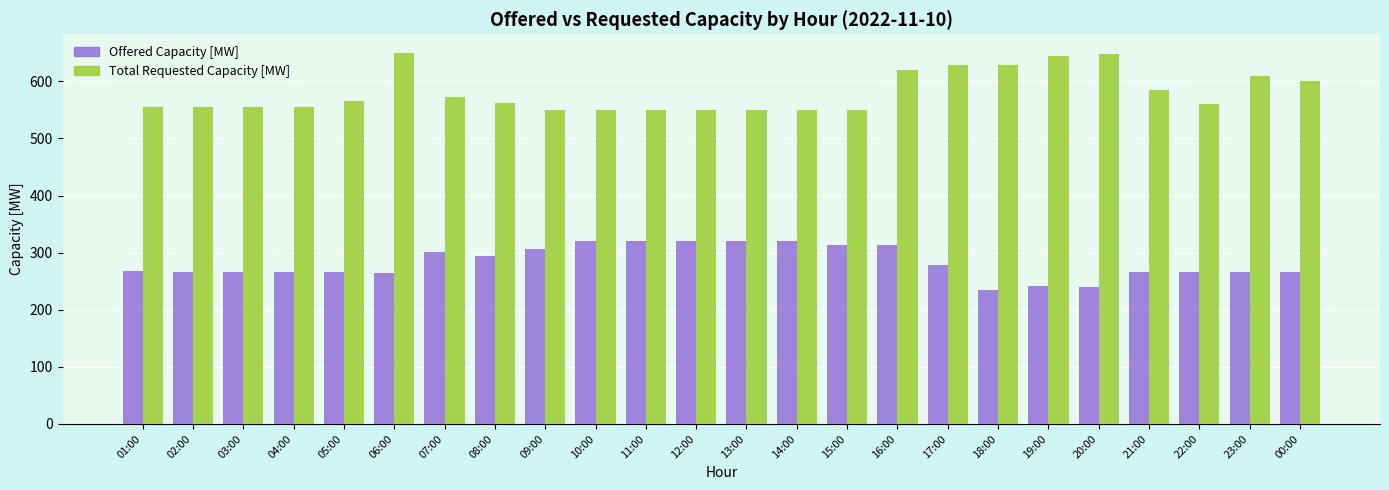

At which label is Offered Capacity [MW] closest to 277?

17:00